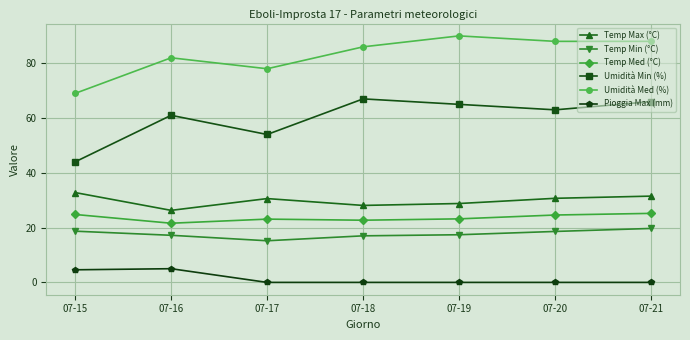

The Temp Max (°C) series shows 30.6 at 07-17. True or false?

True